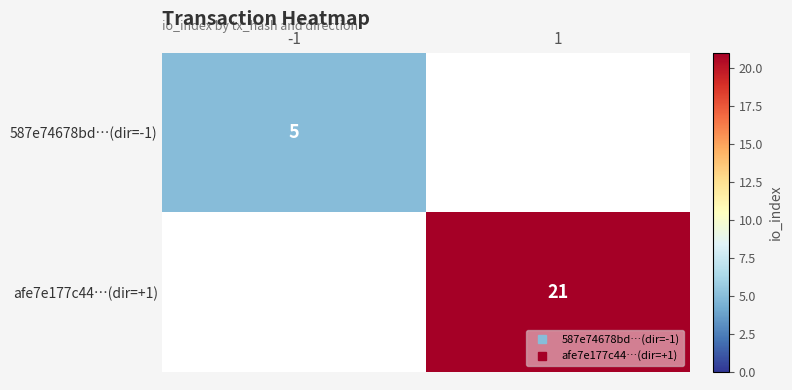

Which series has the widest spread of values?

afe7e177c44…(dir=+1)